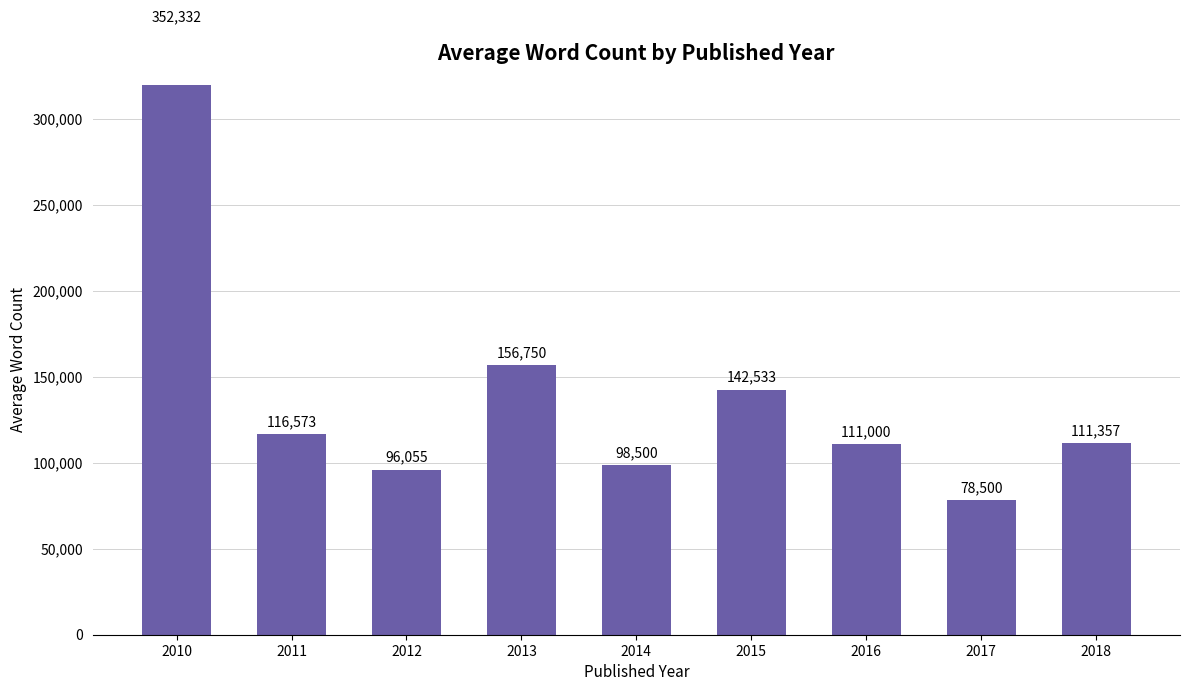

Between 2018 and 2017, which is larger?

2018